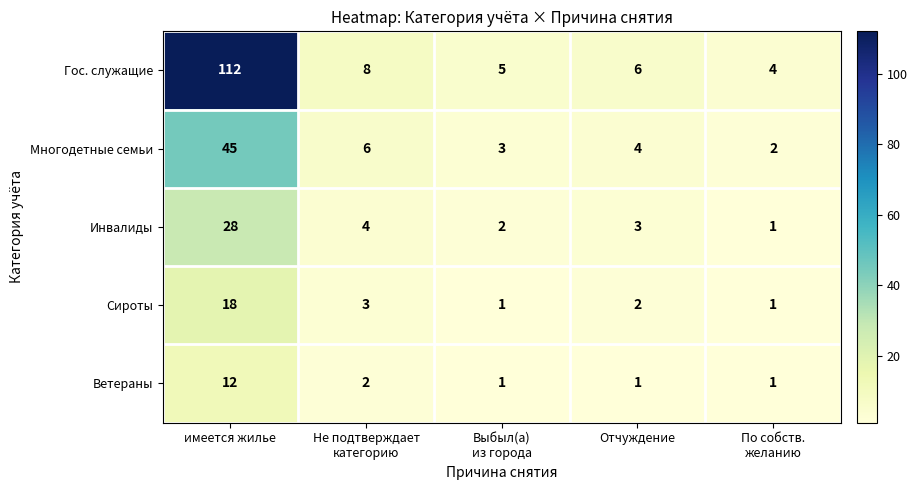

Reading left to right, transcribe all the data shown in this chart.

Гос. служащие: 112	8	5	6	4
Многодетные семьи: 45	6	3	4	2
Инвалиды: 28	4	2	3	1
Сироты: 18	3	1	2	1
Ветераны: 12	2	1	1	1